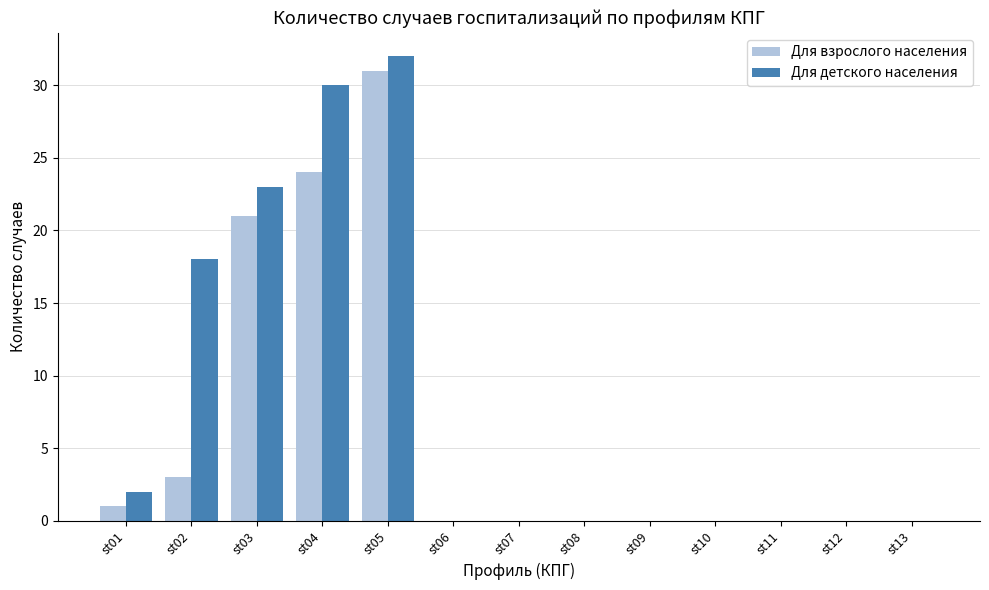

What is the maximum value shown in the chart?

32